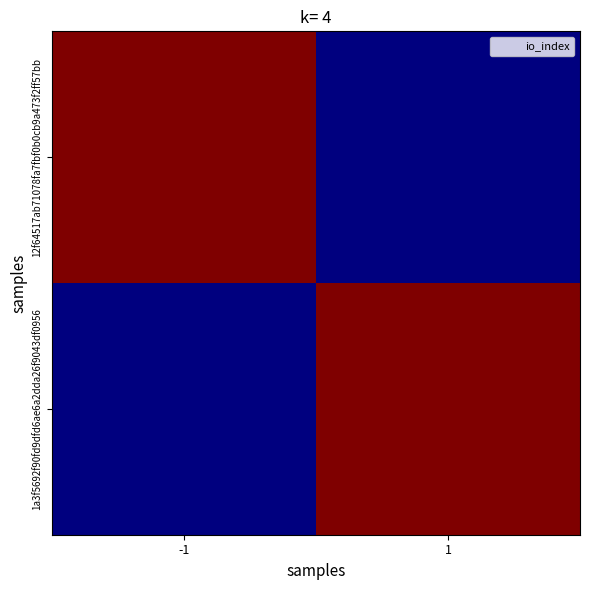

How many data points does each series have?

2